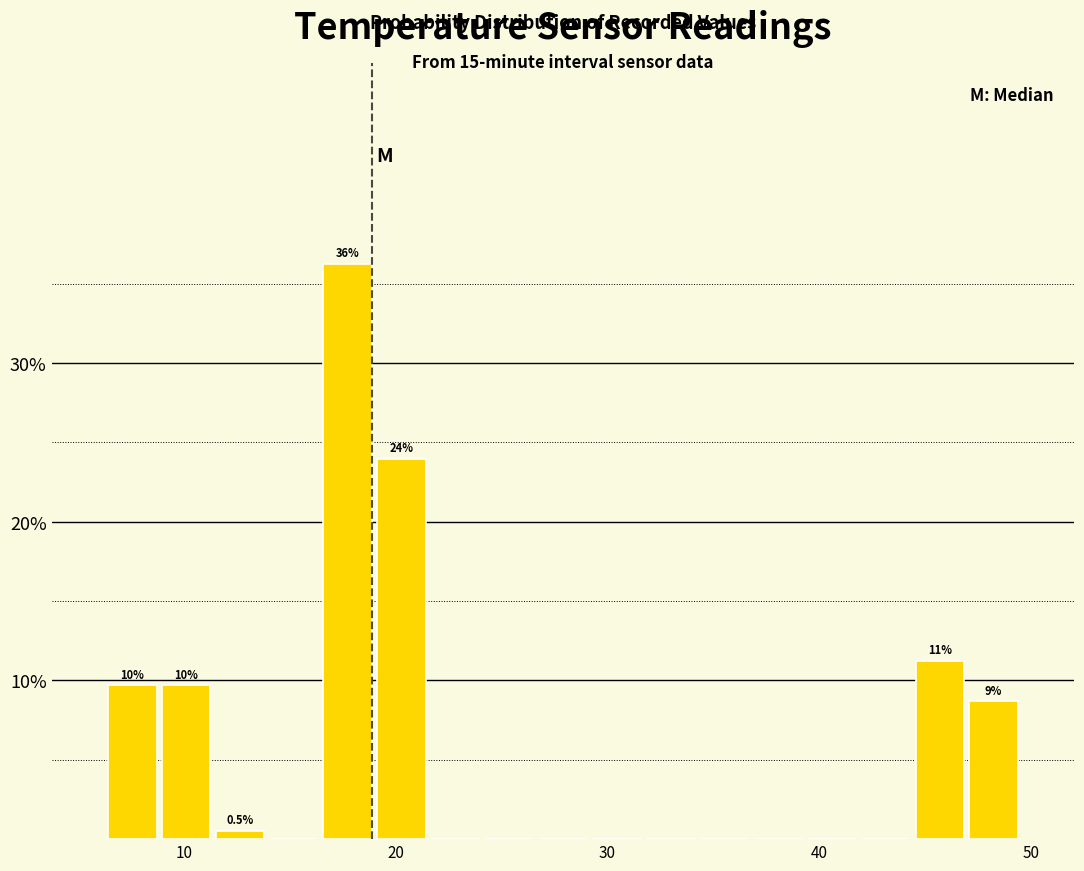

Read against the x-axis, roughly where is the centre of the tallest bar?

18